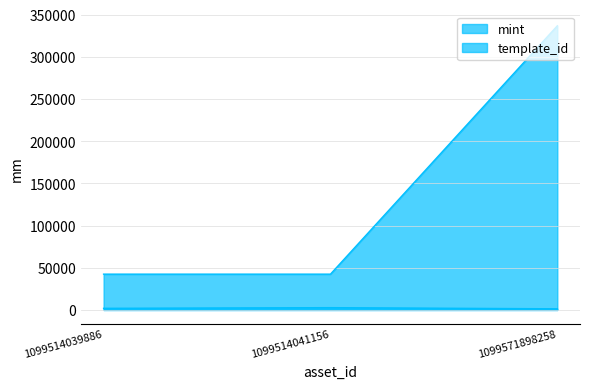

Where is template_id nearest to the value 189531?

1099514039886